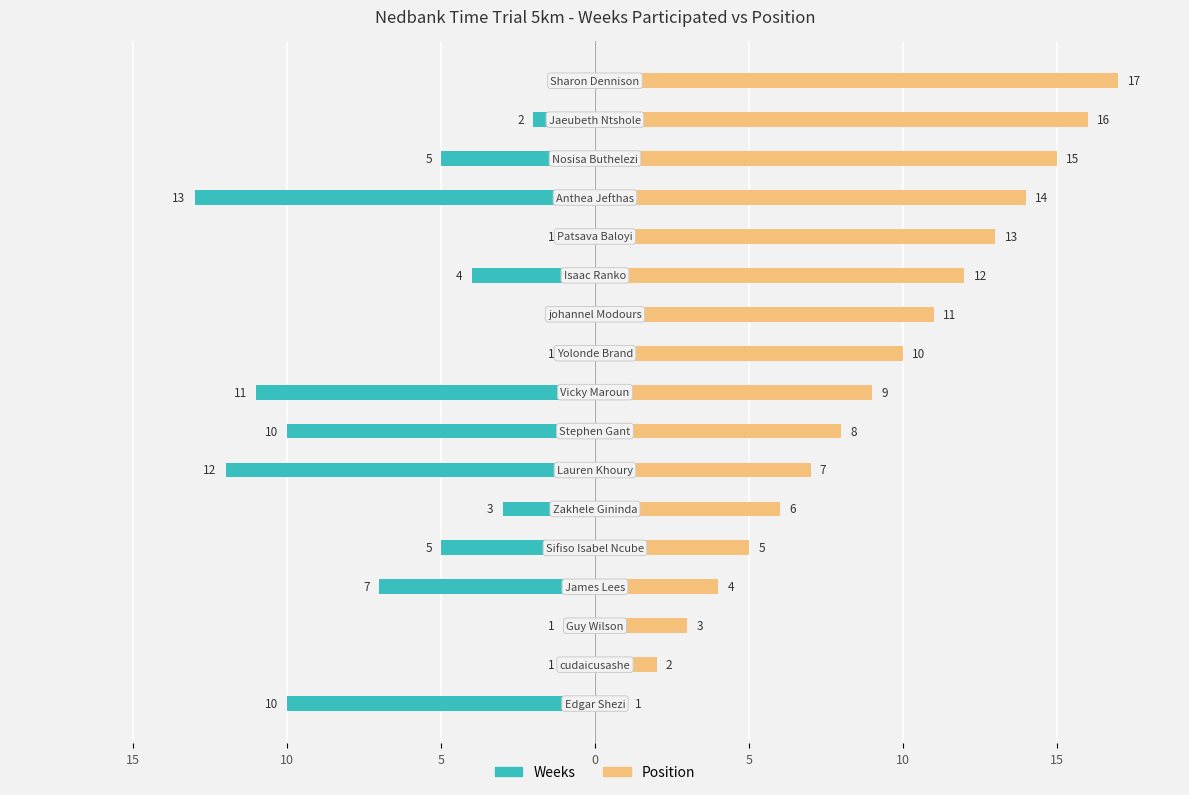

How many data points does each series have?

17